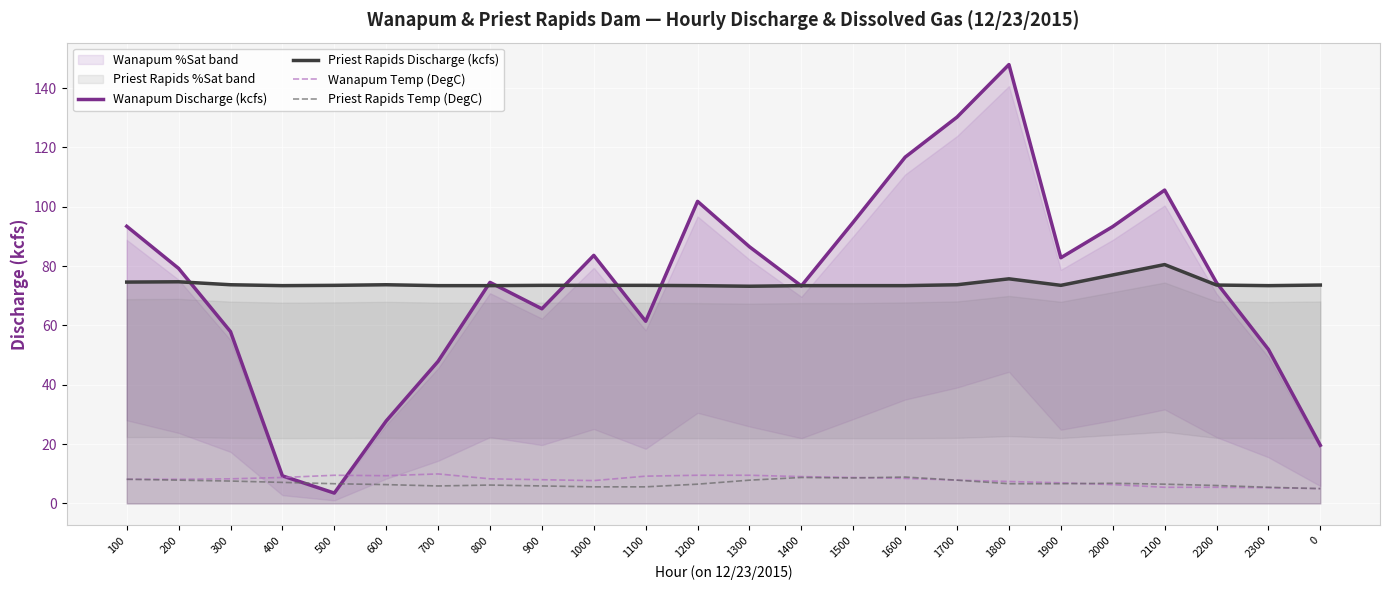

At which category does the chart reach its peak across all series?

1800